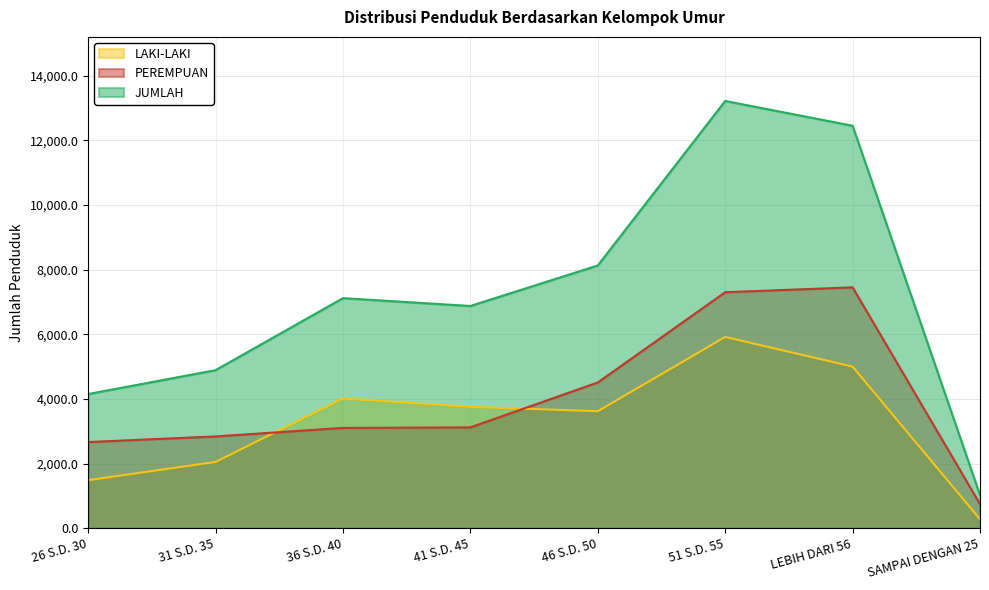

True or false: JUMLAH and PEREMPUAN cross at least once.

False